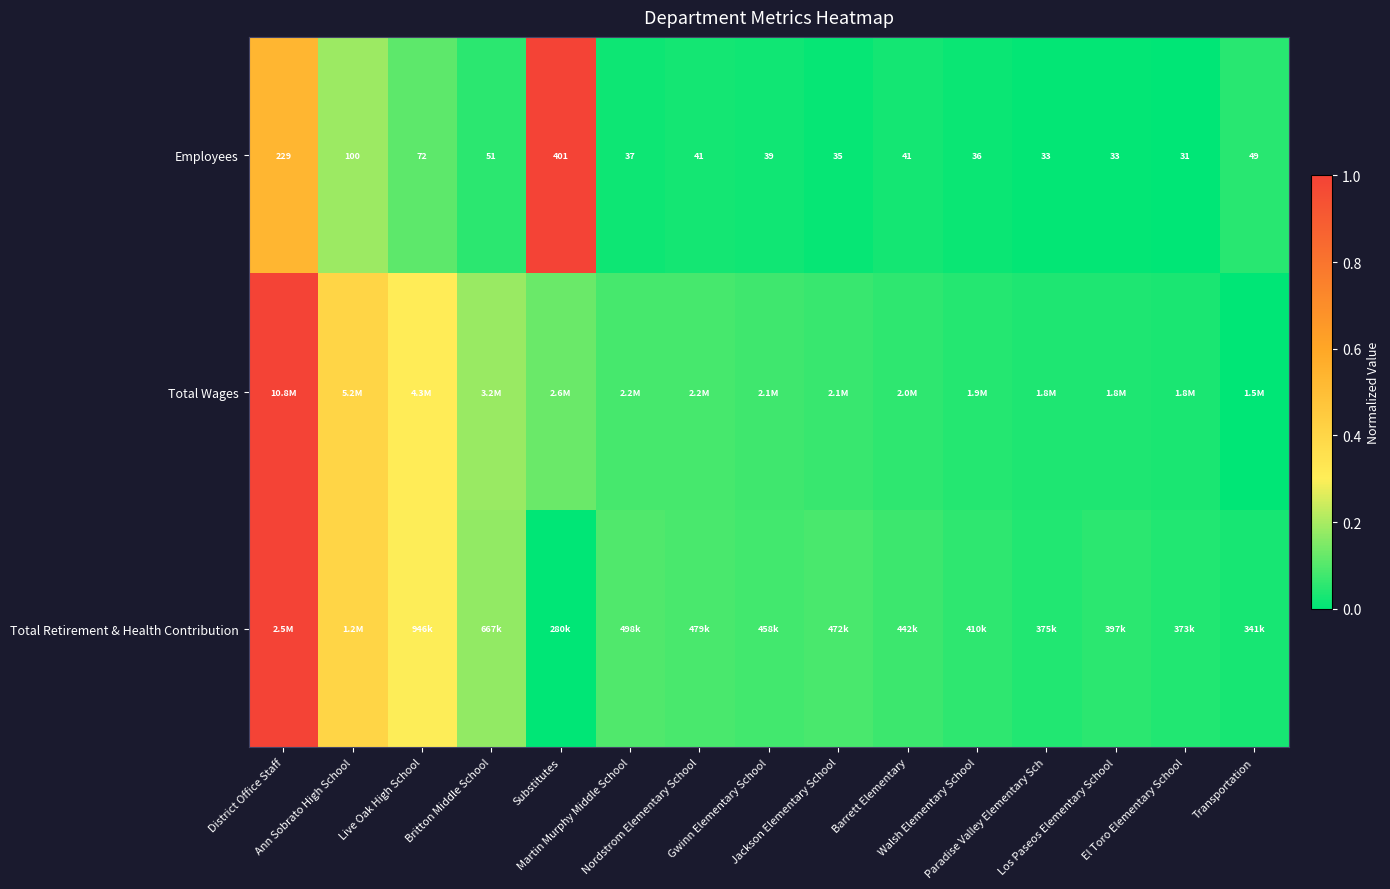

Is the value of Employees at Walsh Elementary School greater than the value of Total Wages at Nordstrom Elementary School?

No